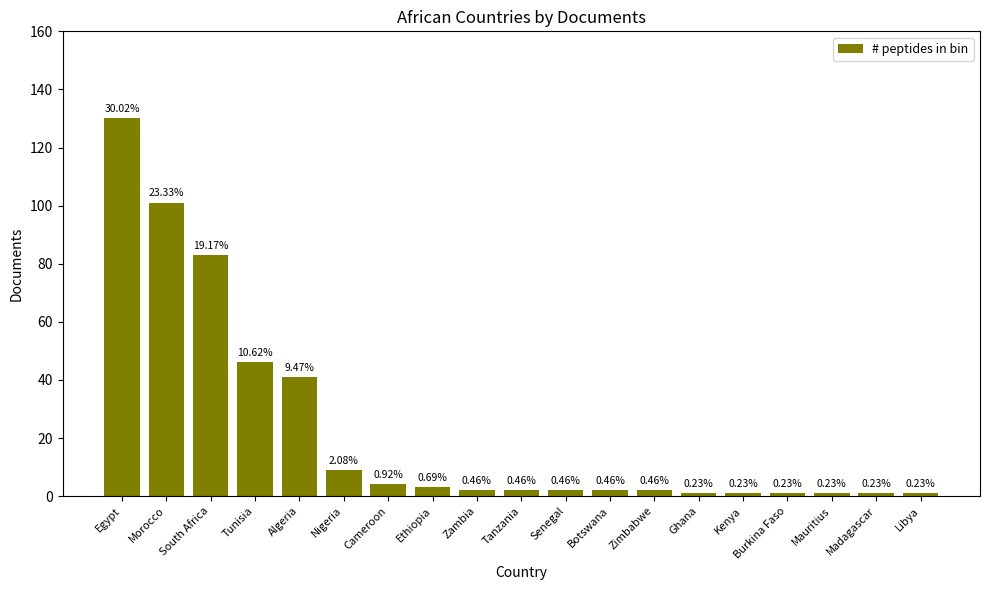

Reading left to right, transcribe all the data shown in this chart.

Egypt=130	Morocco=101	South Africa=83	Tunisia=46	Algeria=41	Nigeria=9	Cameroon=4	Ethiopia=3	Zambia=2	Tanzania=2	Senegal=2	Botswana=2	Zimbabwe=2	Ghana=1	Kenya=1	Burkina Faso=1	Mauritius=1	Madagascar=1	Libya=1